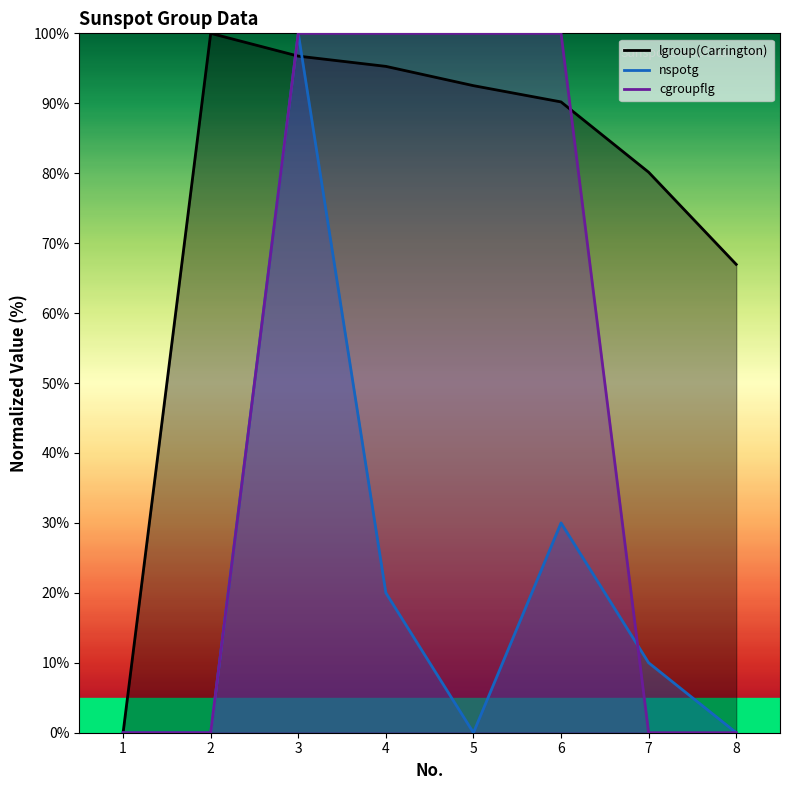

Rank the series by their average value, from highest to lowest.

lgroup(Carrington), cgroupflg, nspotg